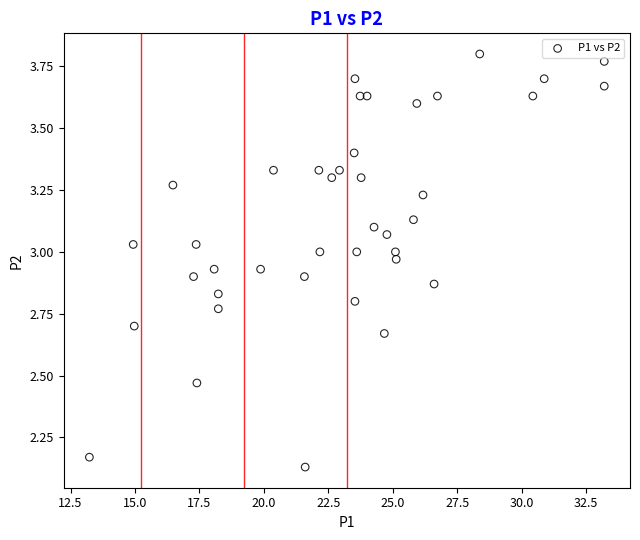

What is the range of X values (max minus min)?

20.0